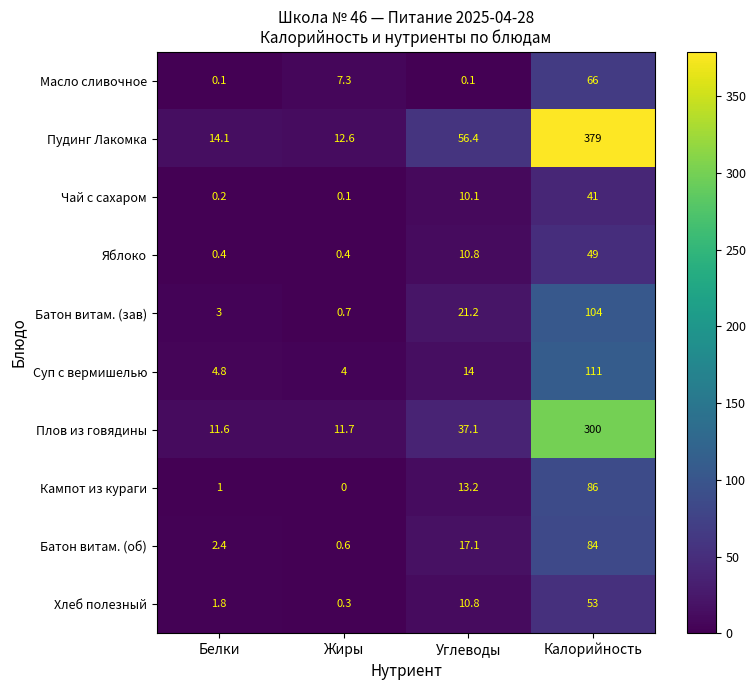

What is the sum of all Суп с вермишелью values?

133.8